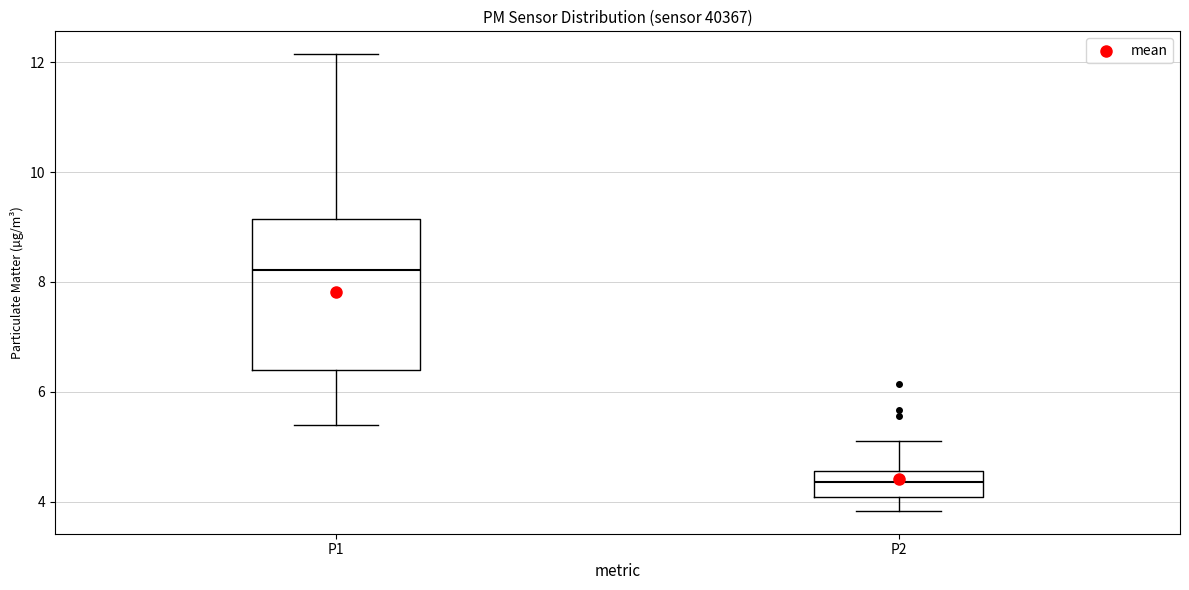

Which box's median line is the lowest?

P2